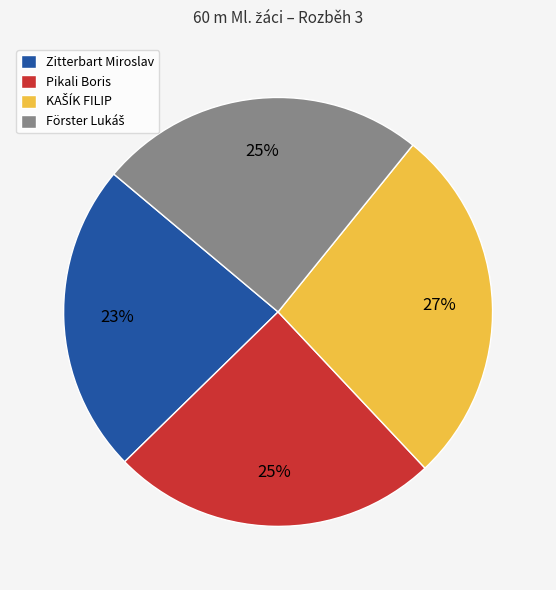

Is the sum of Zitterbart Miroslav and Pikali Boris greater than half?

No